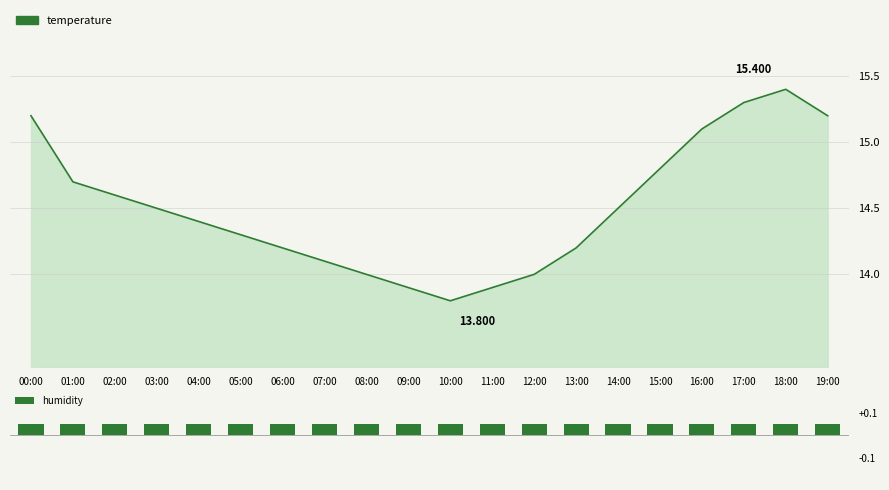

What is the change in value from 04:00 to 19:00?

+0.8